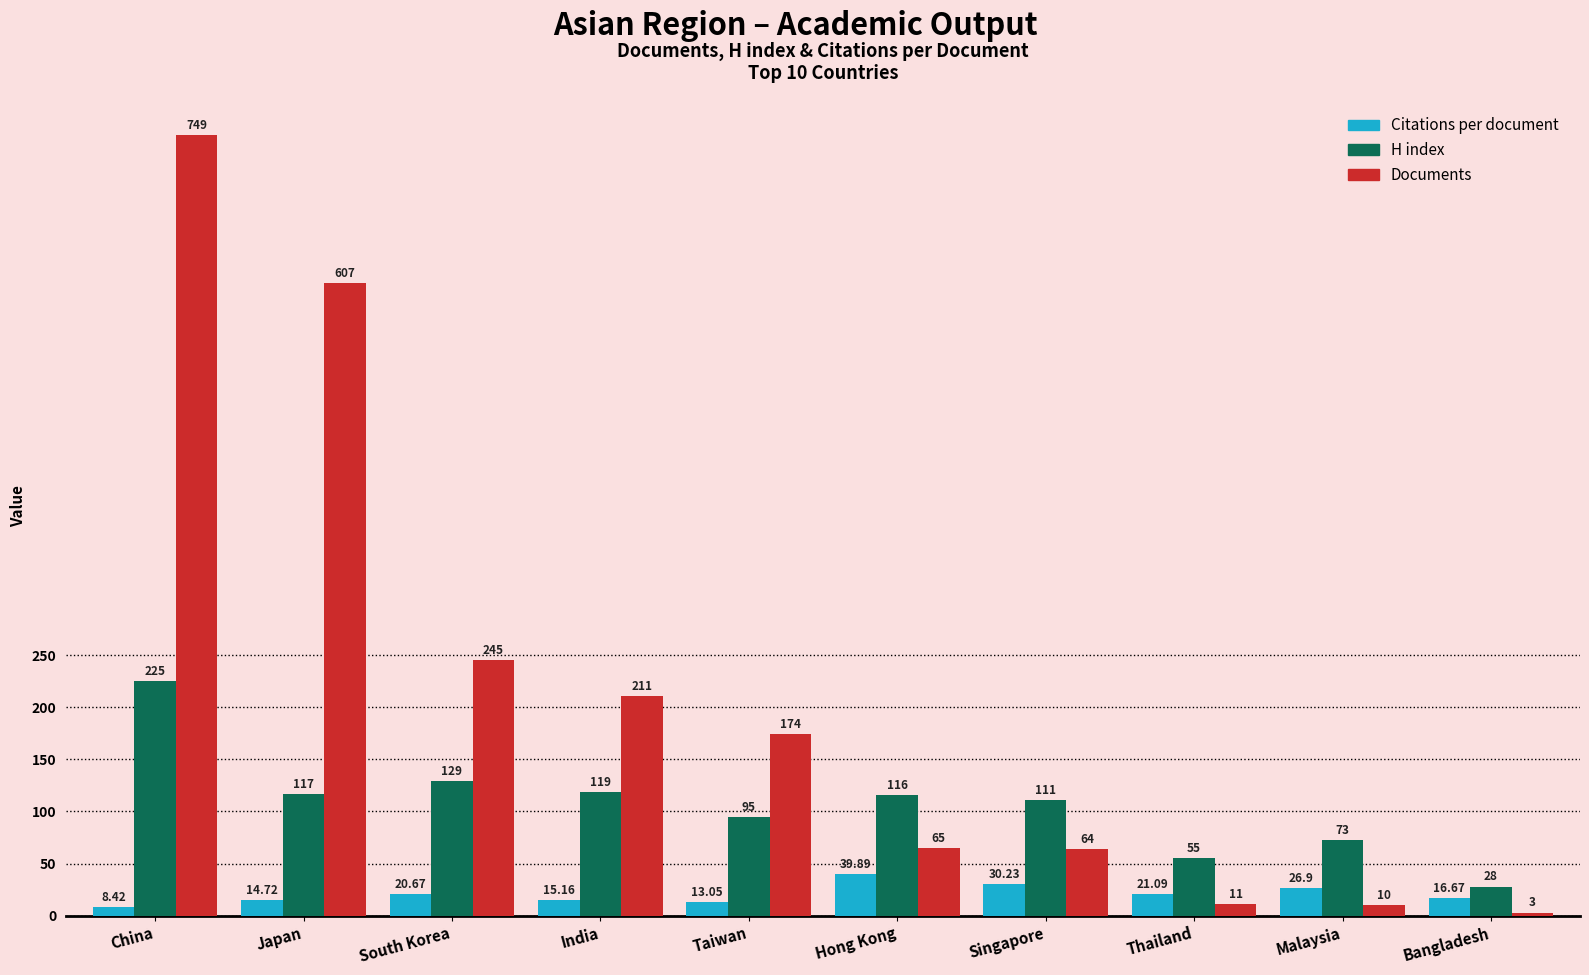

Which series has the widest spread of values?

Documents